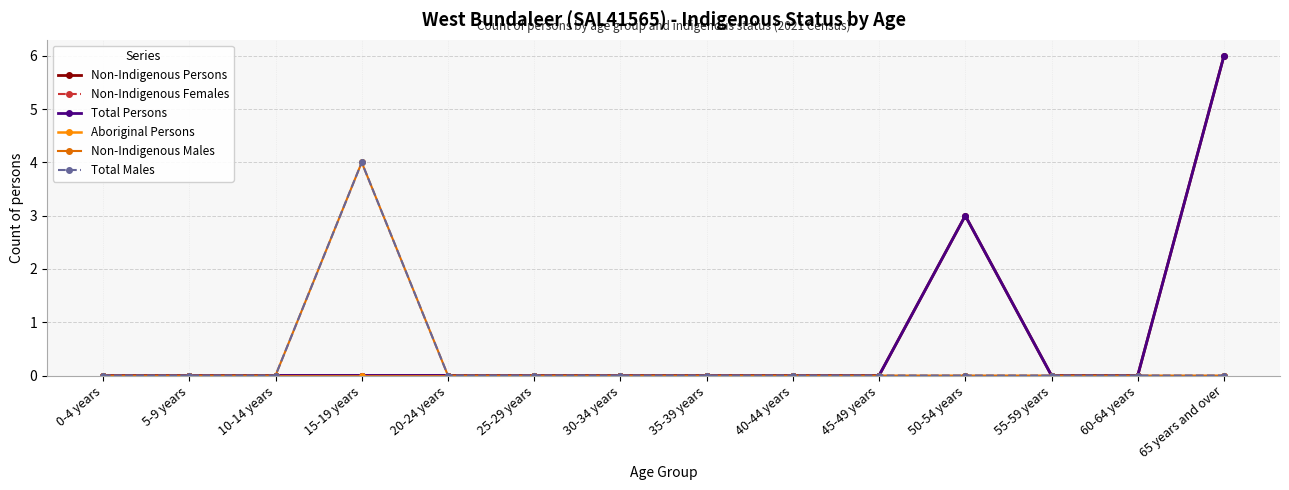

Is this an area chart (filled region under the line)?

No